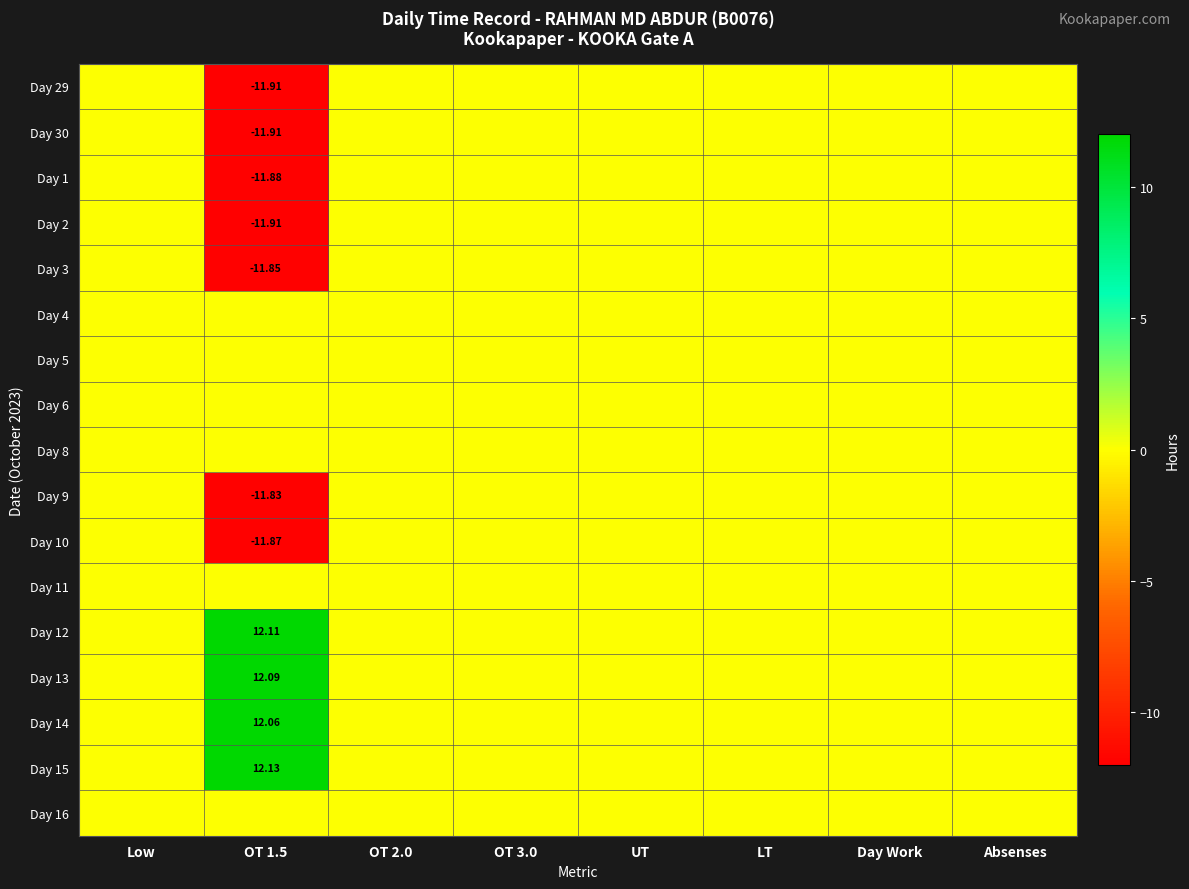

List the series in order of their peak value, highest first.

Day 15, Day 12, Day 13, Day 14, Day 29, Day 30, Day 1, Day 2, Day 3, Day 4, Day 5, Day 6, Day 8, Day 9, Day 10, Day 11, Day 16